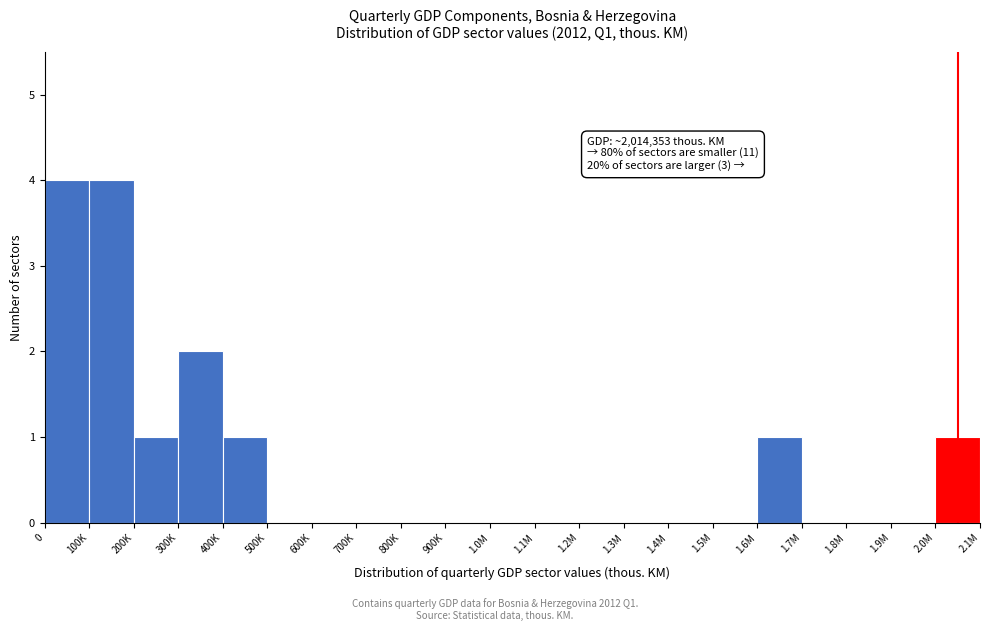

Reading left to right, extract all data points from this chart.

0=4	100K=4	200K=1	300K=2	400K=1	500K=0	600K=0	700K=0	800K=0	900K=0	1.0M=0	1.1M=0	1.2M=0	1.3M=0	1.4M=0	1.5M=0	1.6M=1	1.7M=0	1.8M=0	1.9M=0	2.0M=1